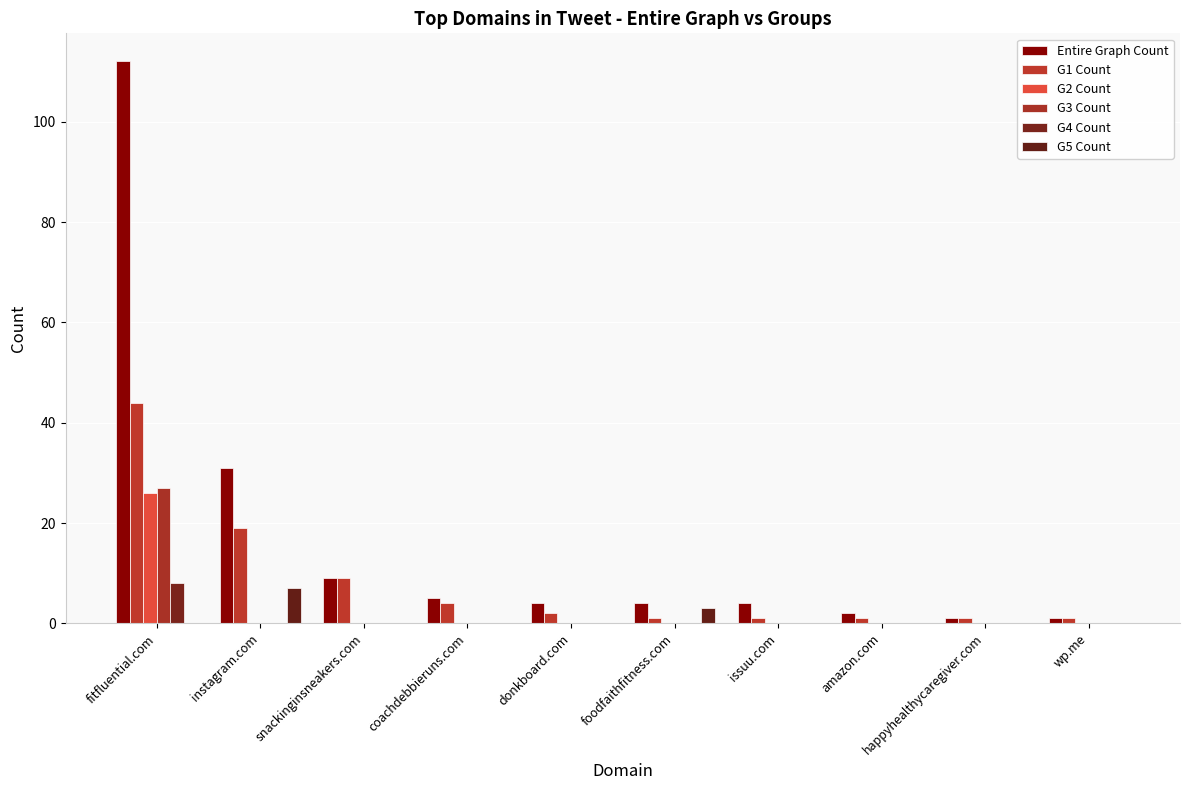

How many categories are shown in the chart?

10